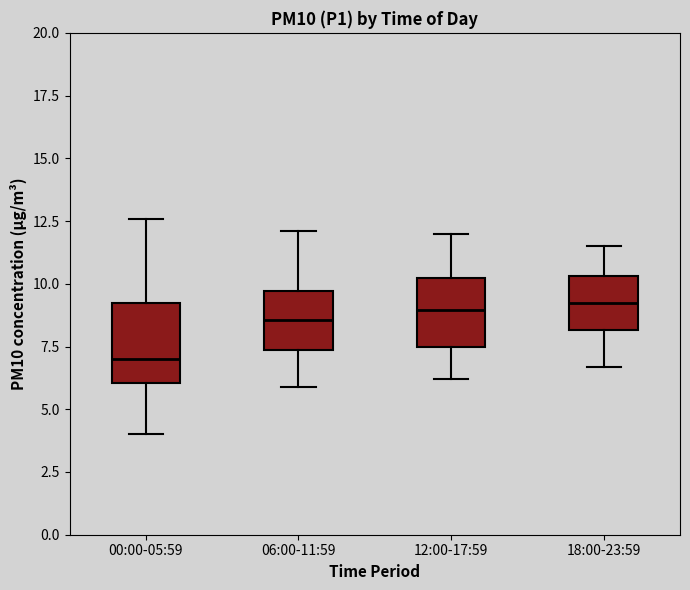

Where is the lower edge of the box for 06:00-11:59 on the y-axis? The values are not printed on the chart, so give them approximately, as read against the axis.

7.5